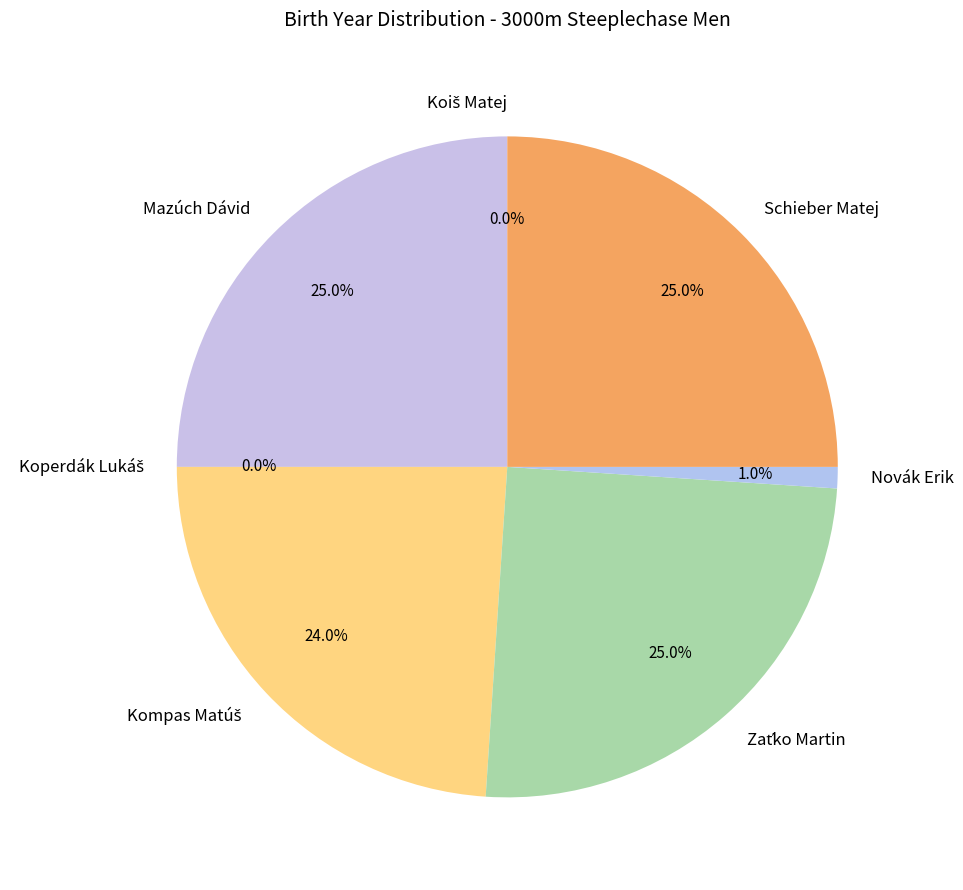

True or false: Koiš Matej accounts for 0% of the total.

True